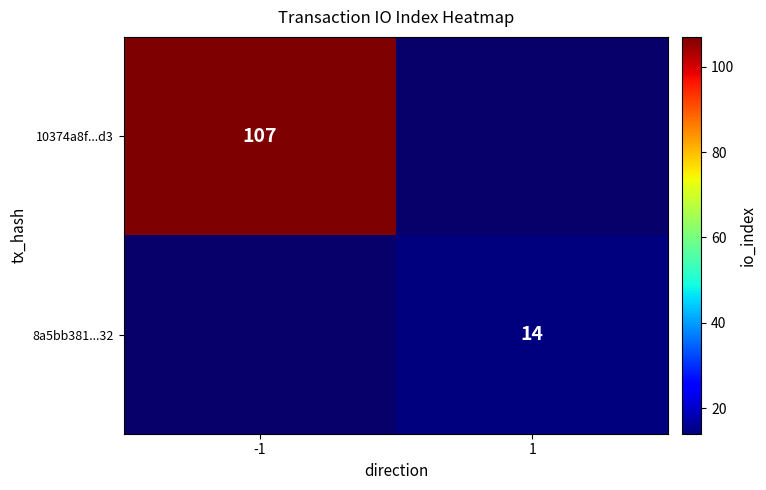

Is it true that 8a5bb381...32 equals 14 at 1?

True